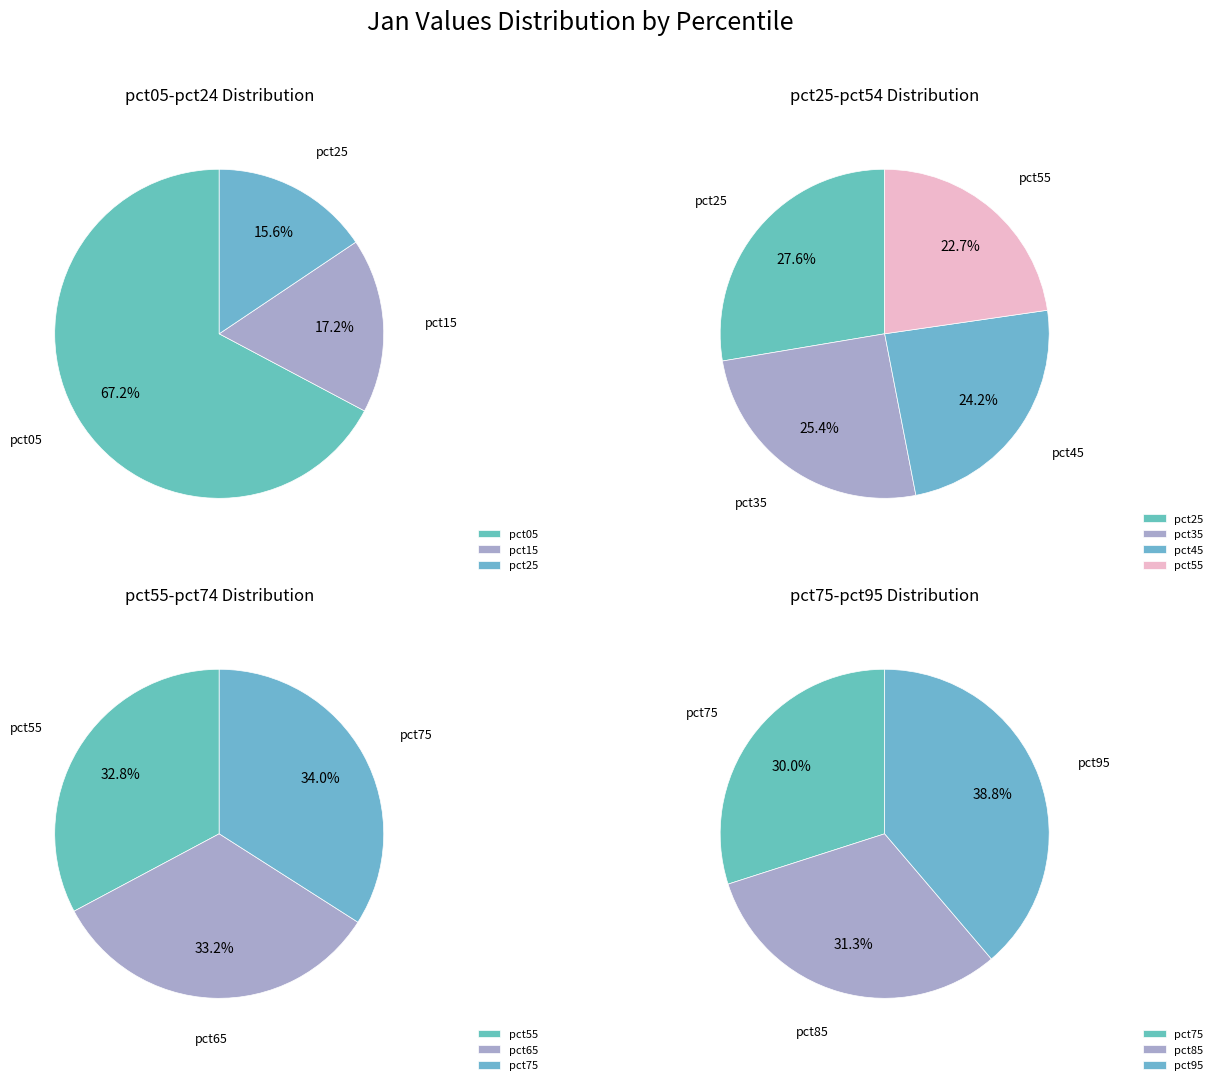

Does any single category account for the majority?

No